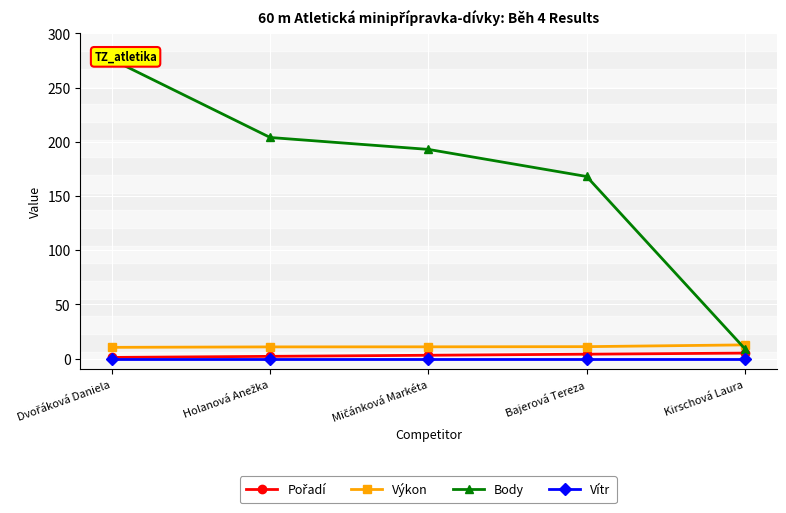

After their last crossing, which series has the higher values: Body or Výkon?

Výkon